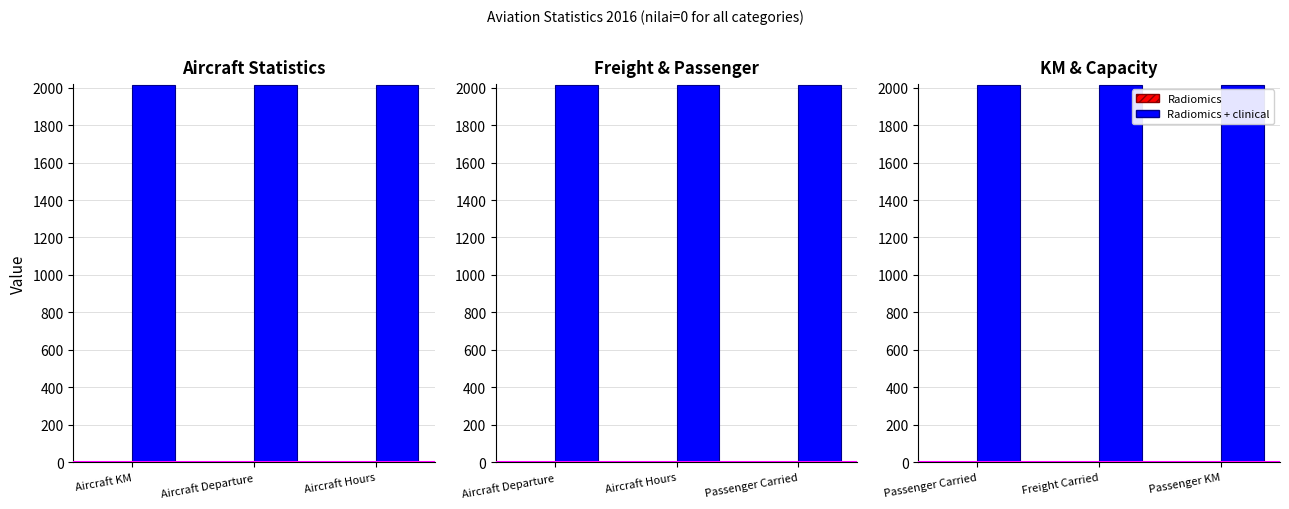

How many groups of bars are there?

3